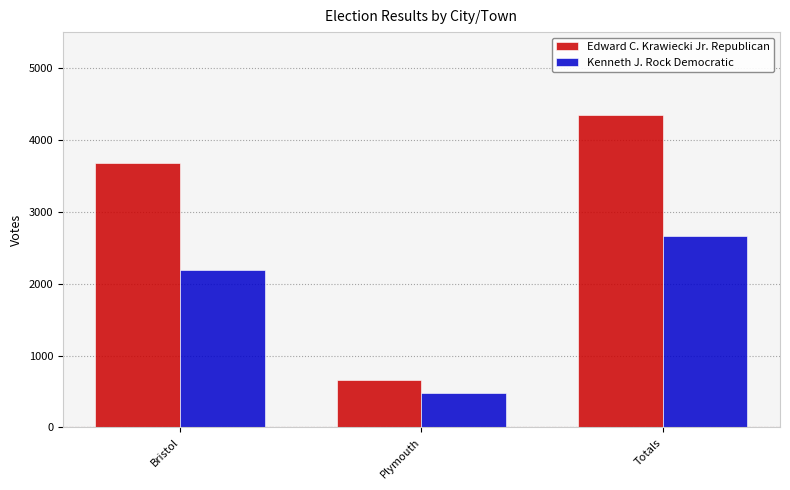

Which series changed the most between Bristol and Plymouth?

Edward C. Krawiecki Jr. Republican